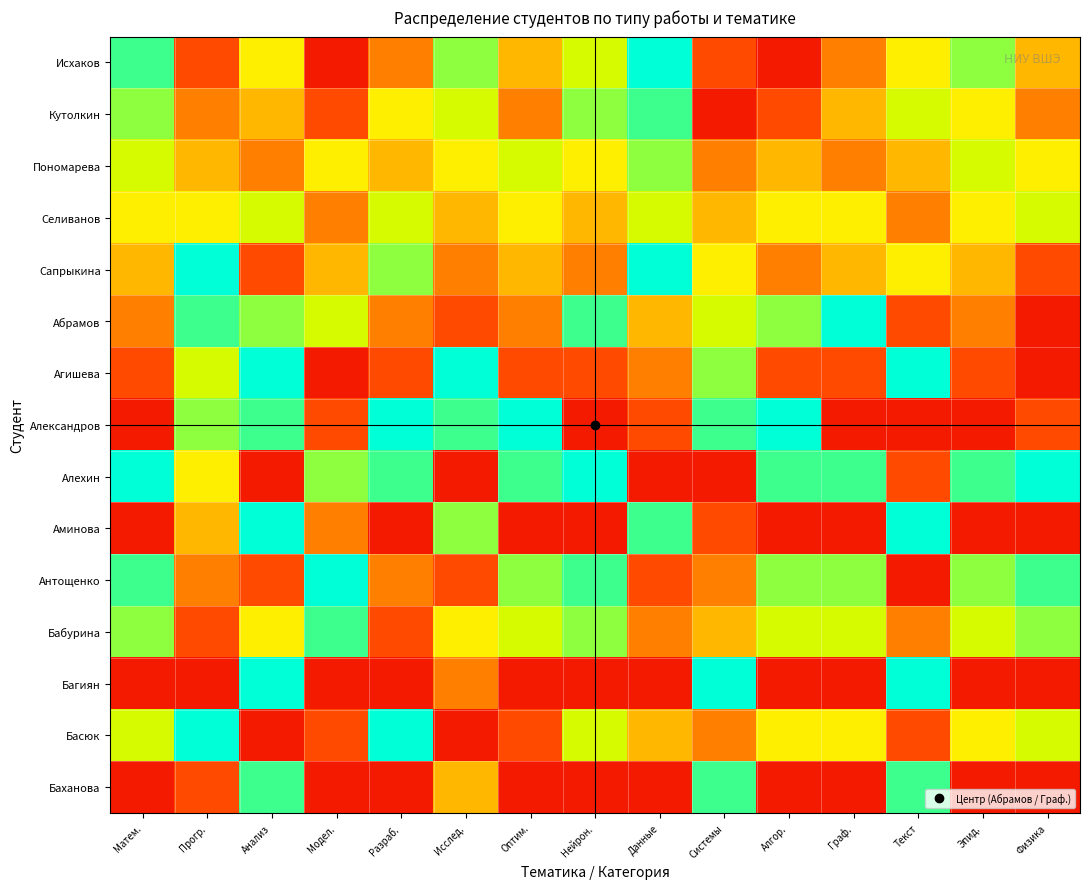

Count the number of categories in the chart.

15